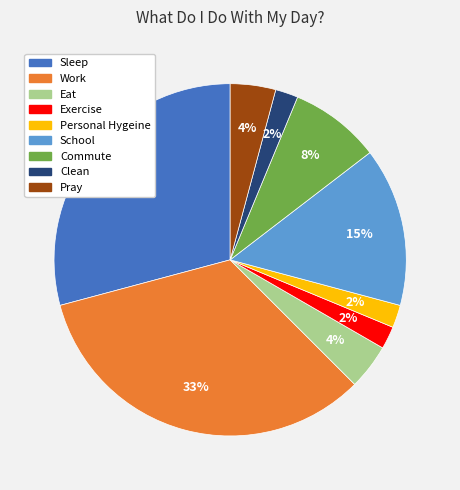

How many segments does this pie chart have?

9